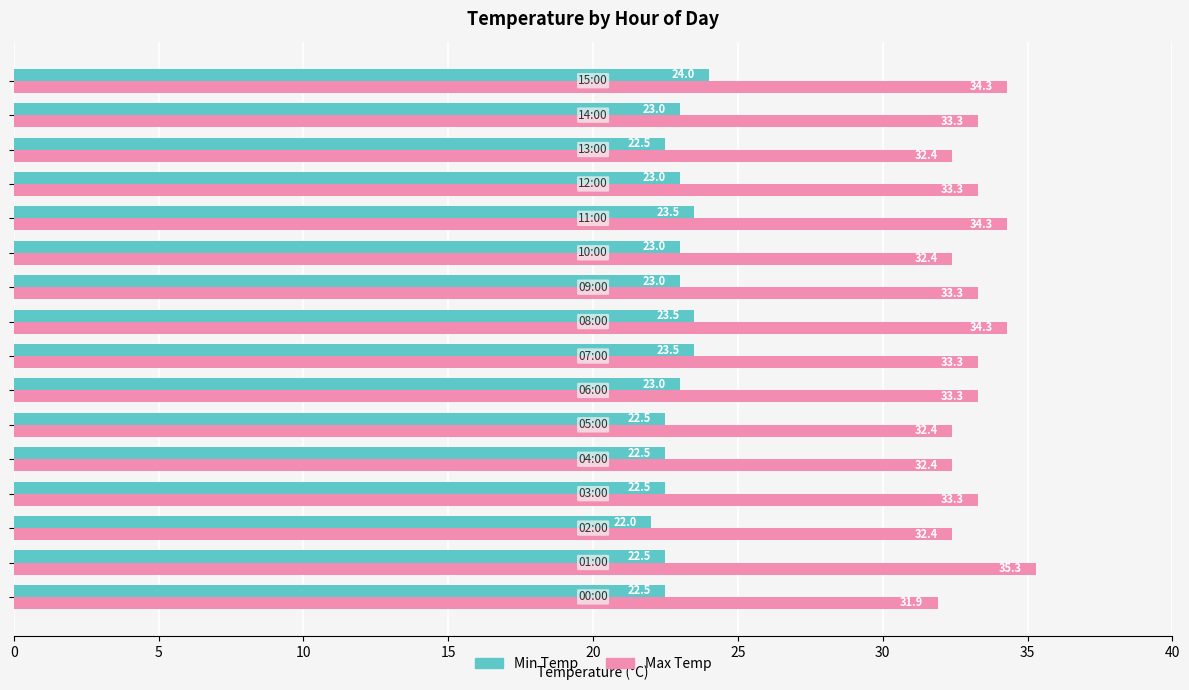

Which series has the largest total across all categories?

Max Temp